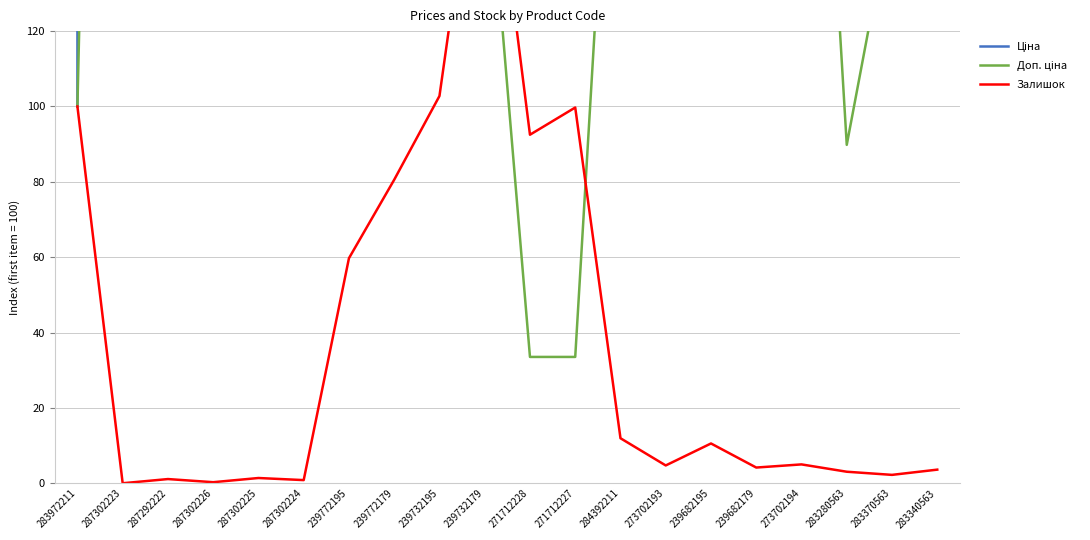

Where do Залишок and Ціна first cross each other?

239732195 and 239732179